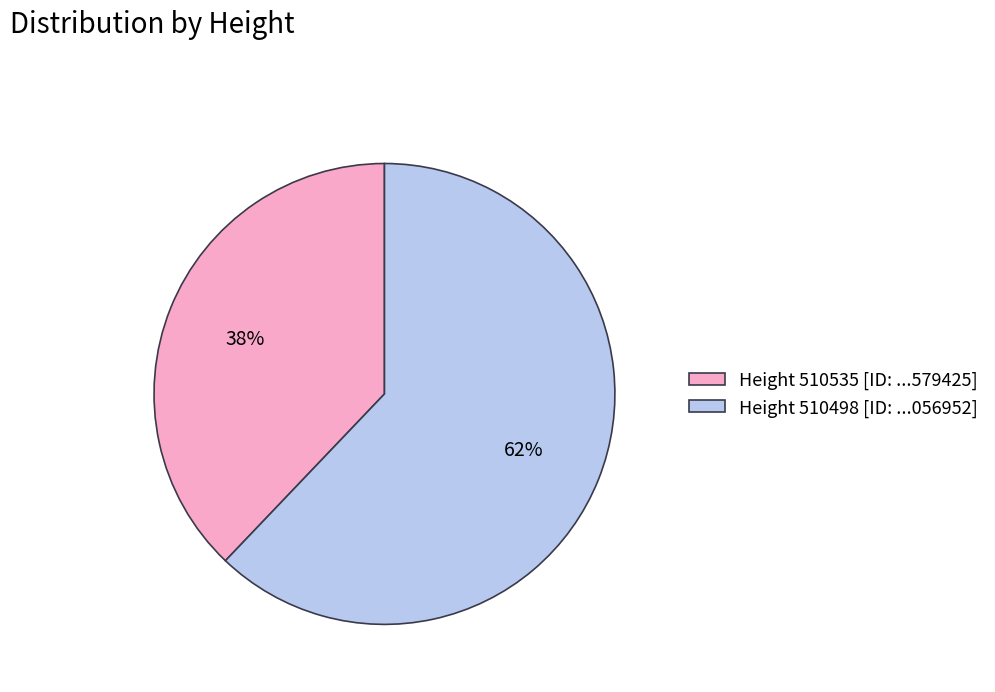

Is it true that Height 510535 [ID: ...579425] is 38% of the pie?

True